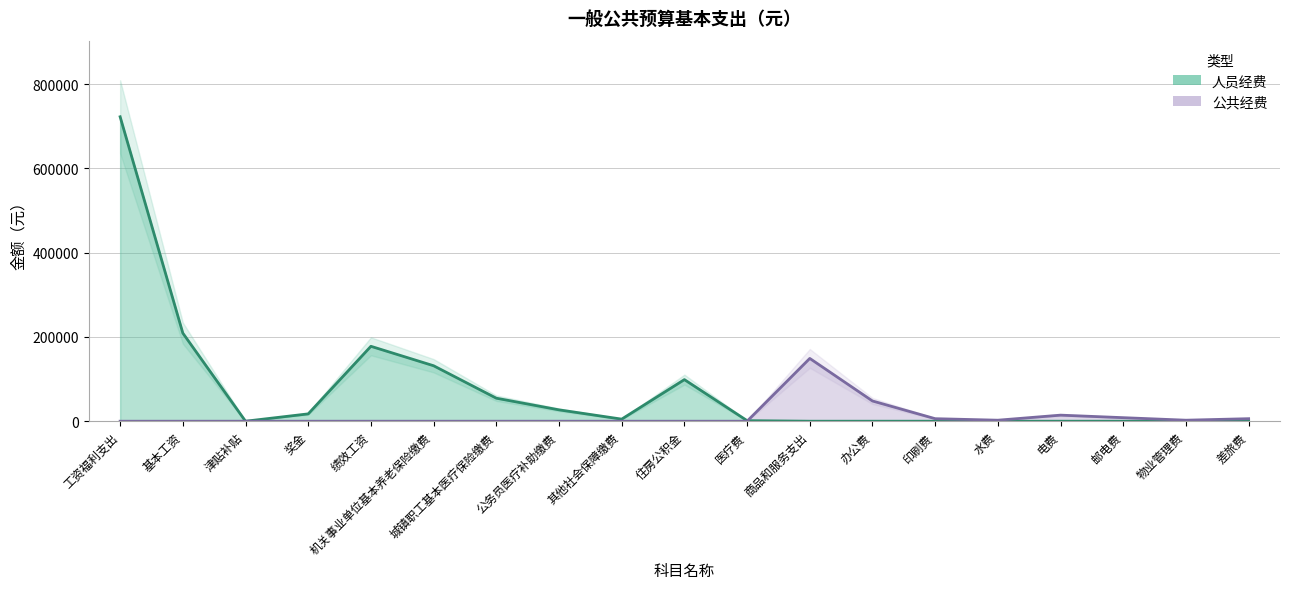

What is the difference between the maximum and minimum values in the 人员经费 series?

722603.7